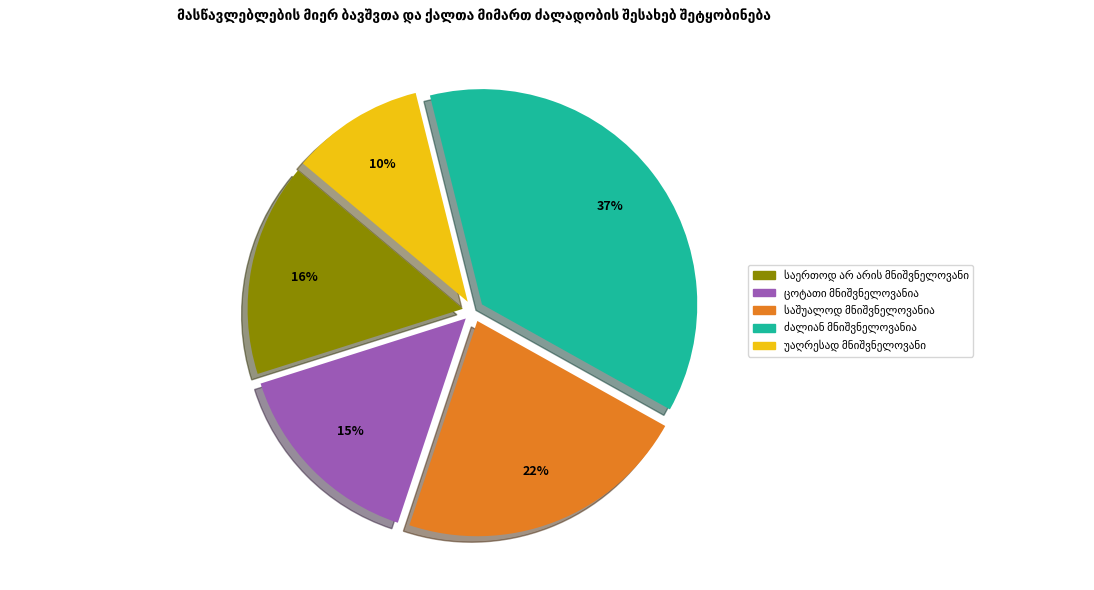

Count the number of slices in the pie.

5